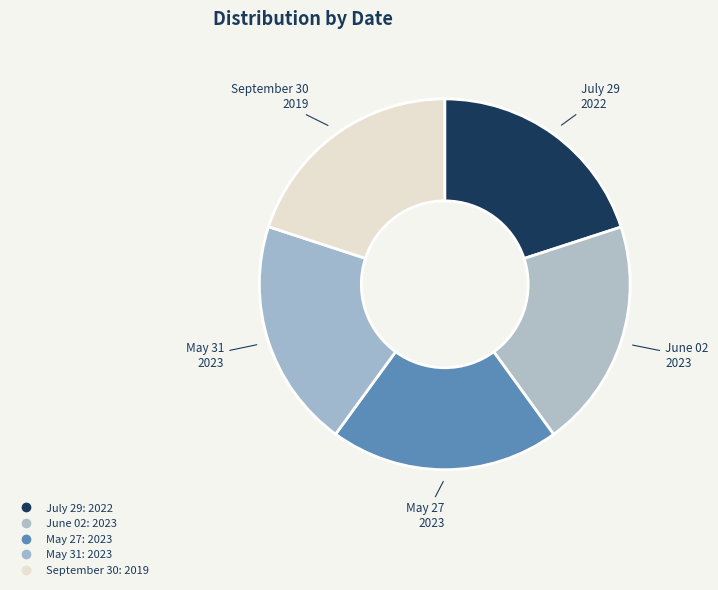

Count the number of slices in the pie.

5